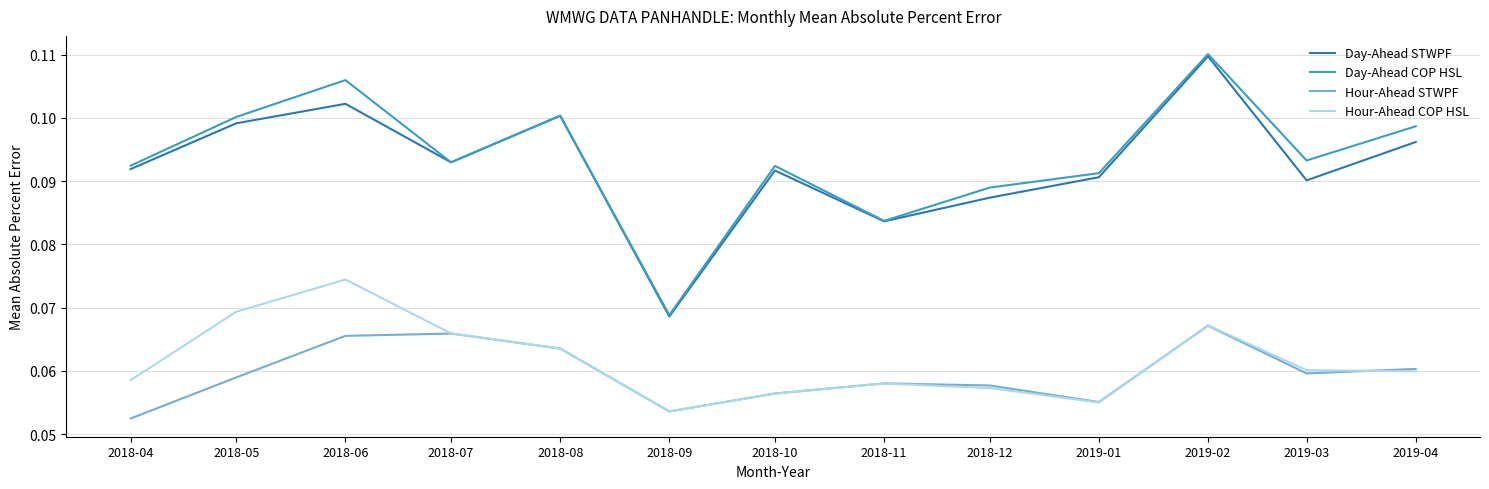

At which label is Hour-Ahead COP HSL closest to 0?

2018-09